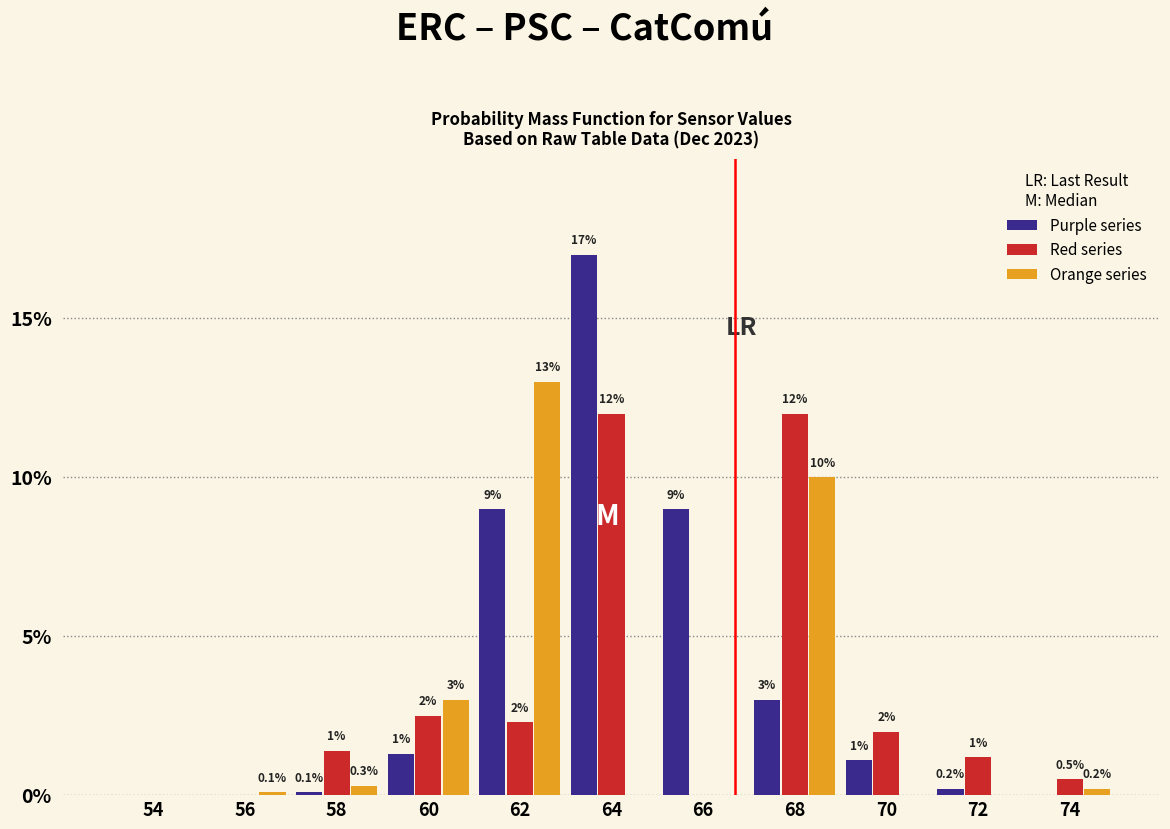

Reading right to left, list all the values displayed in this chart.

Purple series: 74=0.0	72=0.2	70=1.1	68=3.0	66=9.0	64=17.0	62=9.0	60=1.3	58=0.1	56=0.0	54=0.0
Red series: 74=0.5	72=1.2	70=2.0	68=12.0	66=0.0	64=12.0	62=2.3	60=2.5	58=1.4	56=0.0	54=0.0
Orange series: 74=0.2	72=0.0	70=0.0	68=10.0	66=0.0	64=0.0	62=13.0	60=3.0	58=0.3	56=0.1	54=0.0